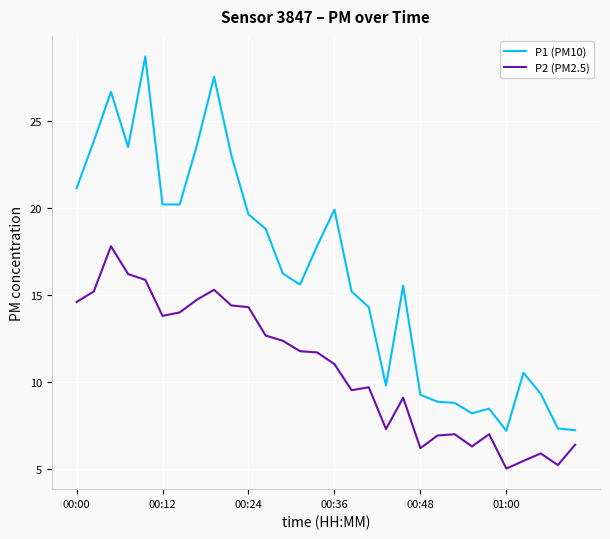

What is the maximum value for P2 (PM2.5)?

17.8